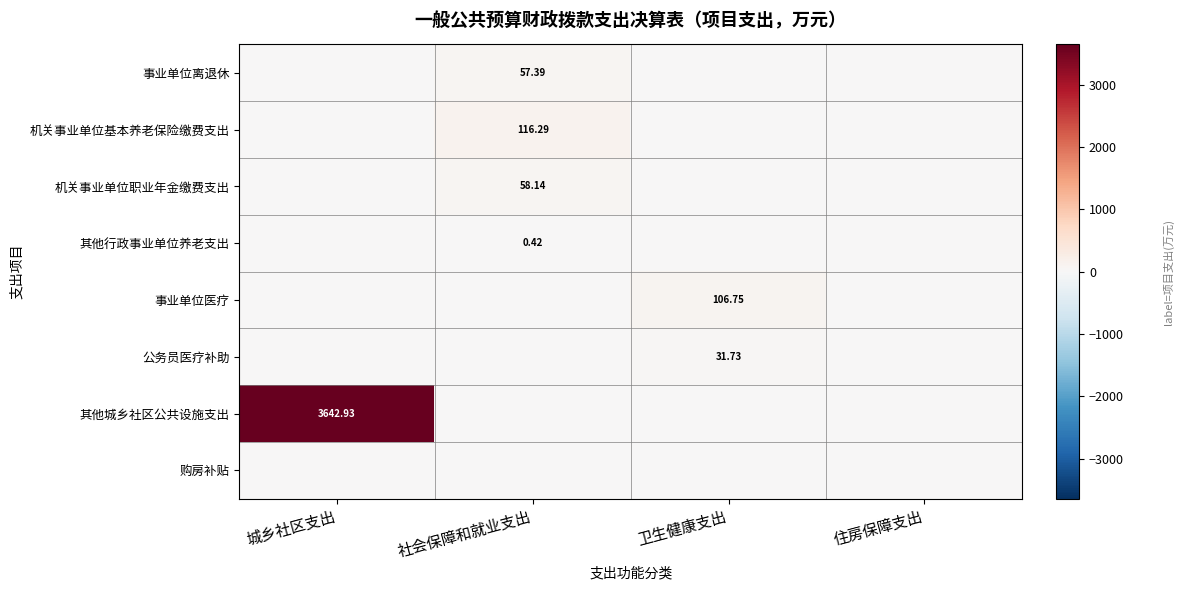

Which category has the lowest value across all series?

城乡社区支出